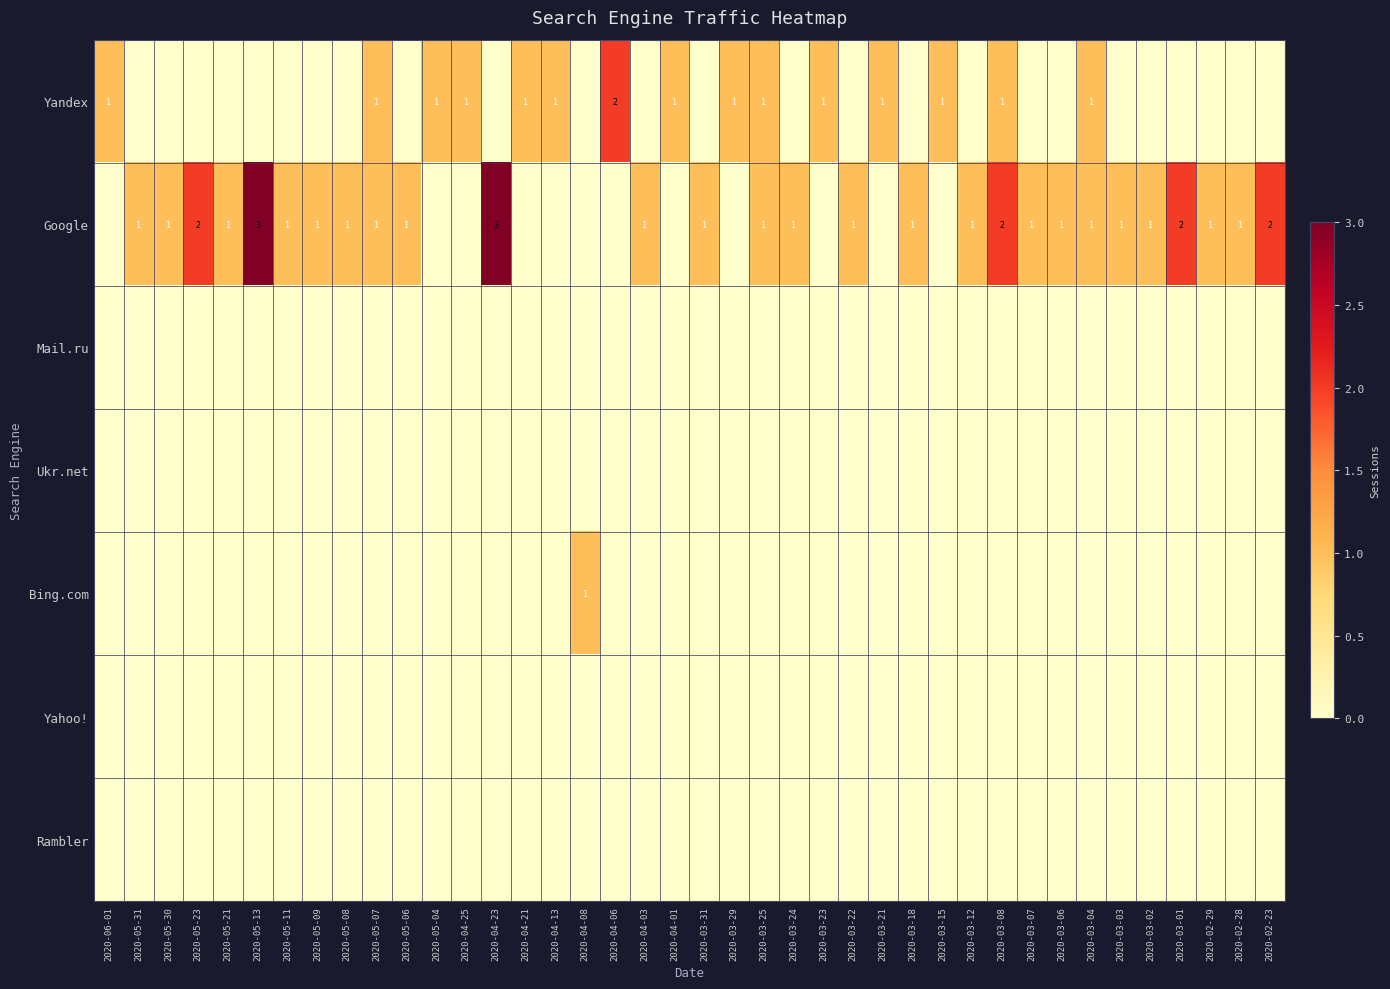

Is it true that Google equals 4 at 2020-05-13?

False